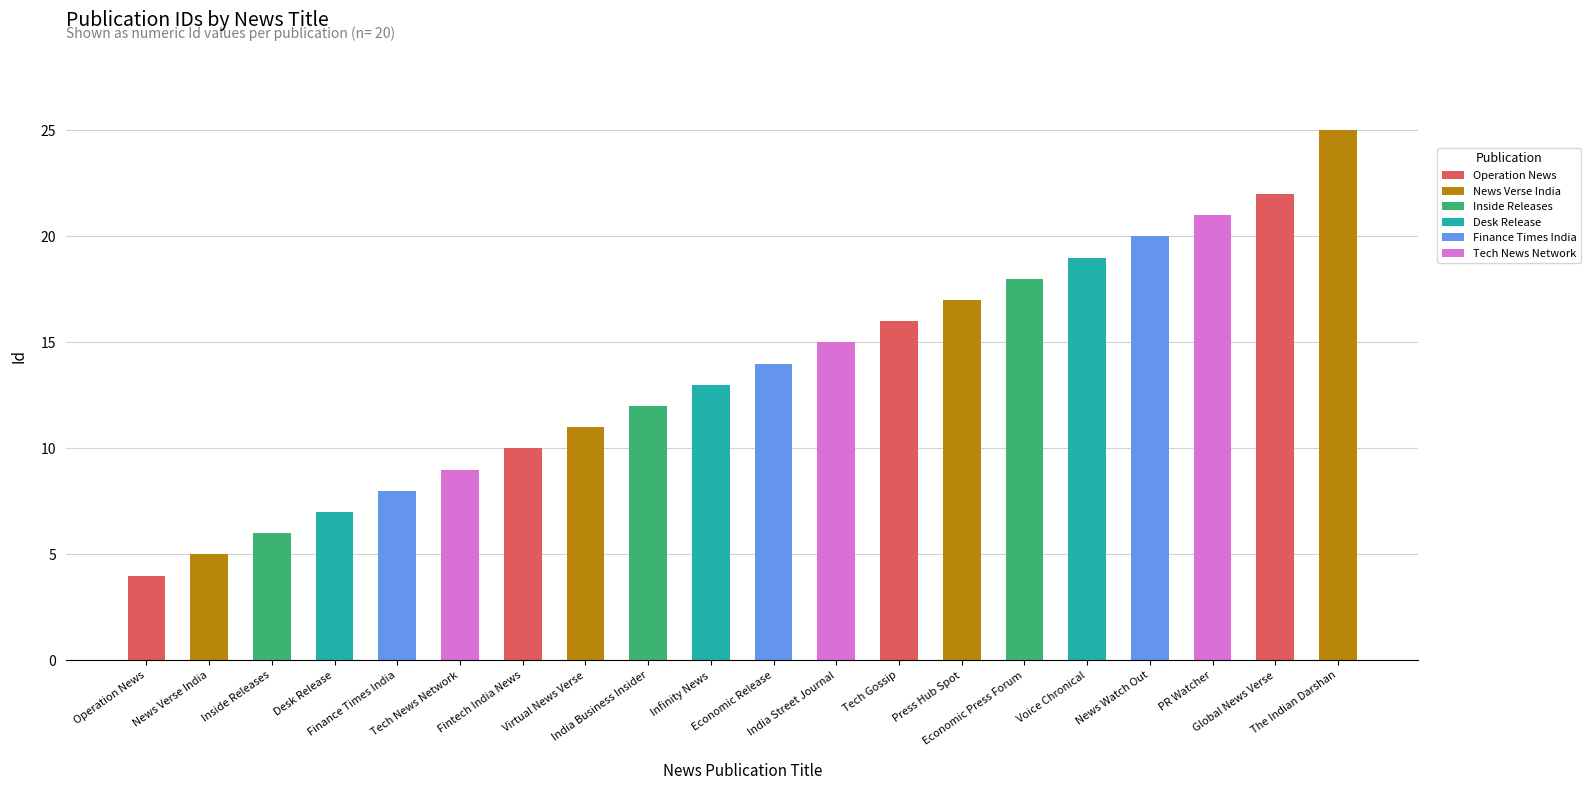

Where is the data nearest to the value 14?

Economic Release